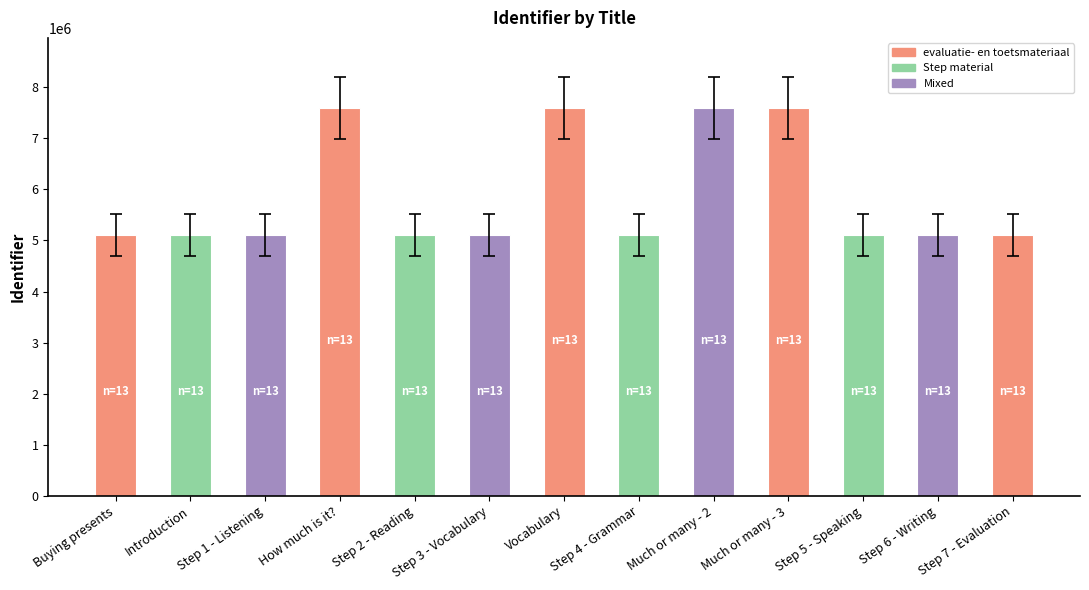

At which label does the data first exceed 5113218?

How much is it?